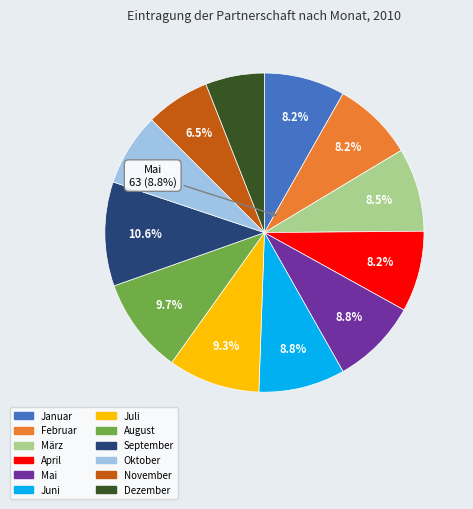

Does Juli account for over 50% of the chart?

No